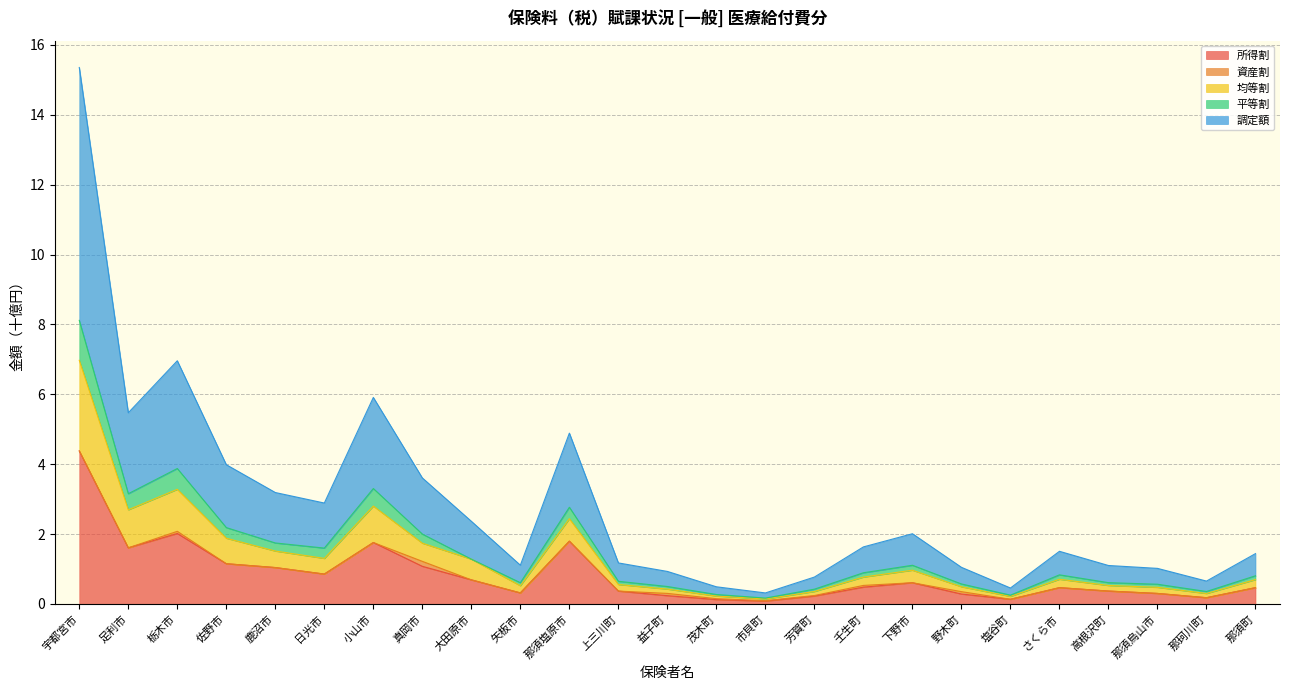

Reading right to left, transcribe all the data shown in this chart.

所得割: 0.5	0.2	0.3	0.4	0.5	0.1	0.3	0.6	0.5	0.2	0.1	0.1	0.2	0.4	1.8	0.3	0.7	1.1	1.8	0.9	1.0	1.2	2.0	1.6	4.4
均等割: 0.7	0.3	0.5	0.5	0.7	0.2	0.5	1.0	0.8	0.4	0.1	0.2	0.4	0.6	2.4	0.5	1.3	1.7	2.8	1.3	1.5	1.9	3.3	2.7	7.0
平等割: 0.8	0.4	0.6	0.6	0.8	0.3	0.6	1.1	0.9	0.4	0.2	0.3	0.5	0.6	2.8	0.6	1.3	2.0	3.3	1.6	1.7	2.2	3.9	3.2	8.1
調定額: 1.4	0.7	1.0	1.1	1.5	0.5	1.0	2.0	1.6	0.8	0.3	0.5	0.9	1.2	4.9	1.1	2.4	3.6	5.9	2.9	3.2	4.0	7.0	5.5	15.4